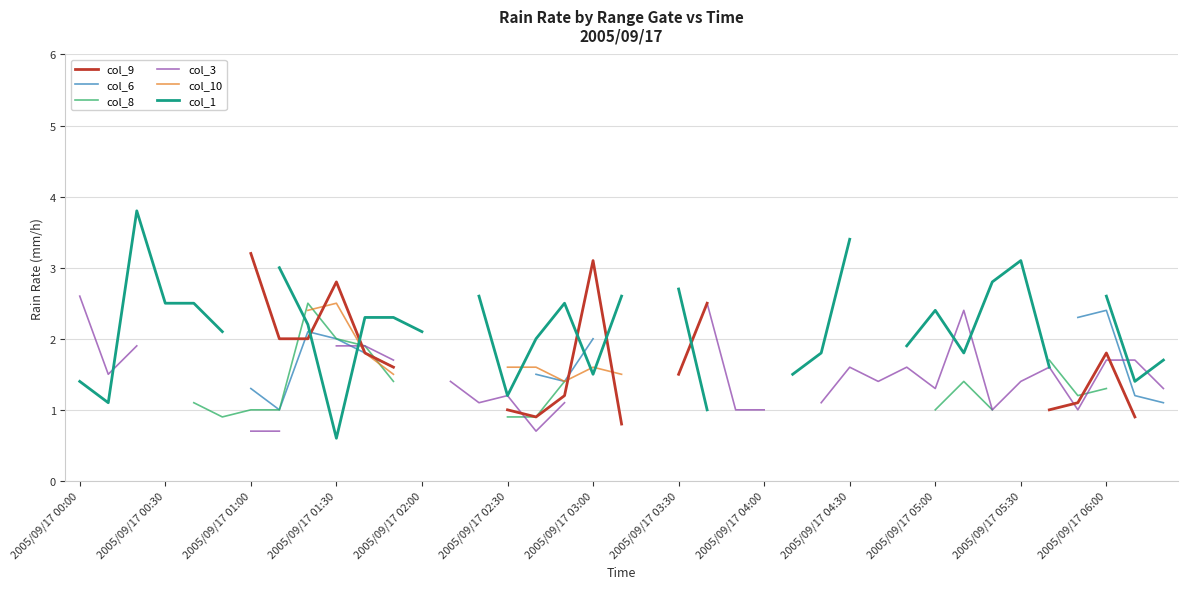

Does the chart have visible grid lines?

Yes